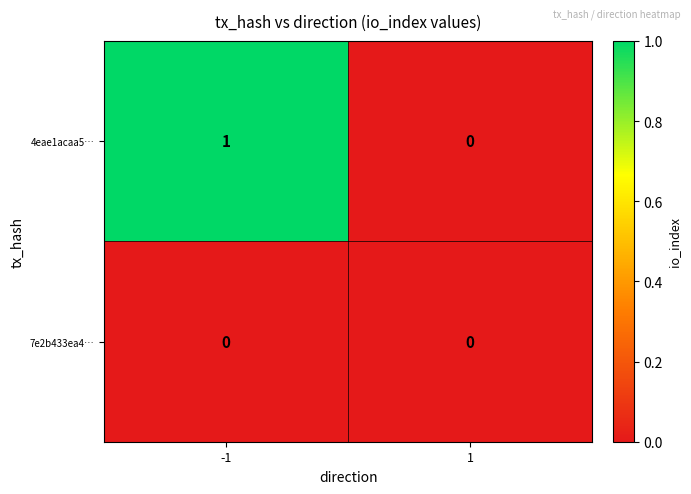

Is the value of 4eae1acaa5… at -1 greater than the value of 7e2b433ea4… at -1?

Yes